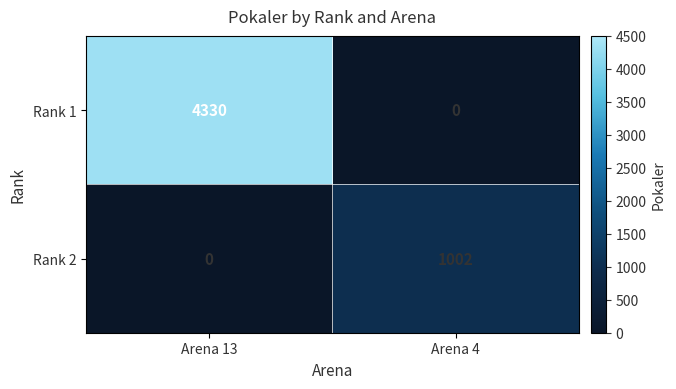

At which label is Rank 2 closest to 501?

Arena 13